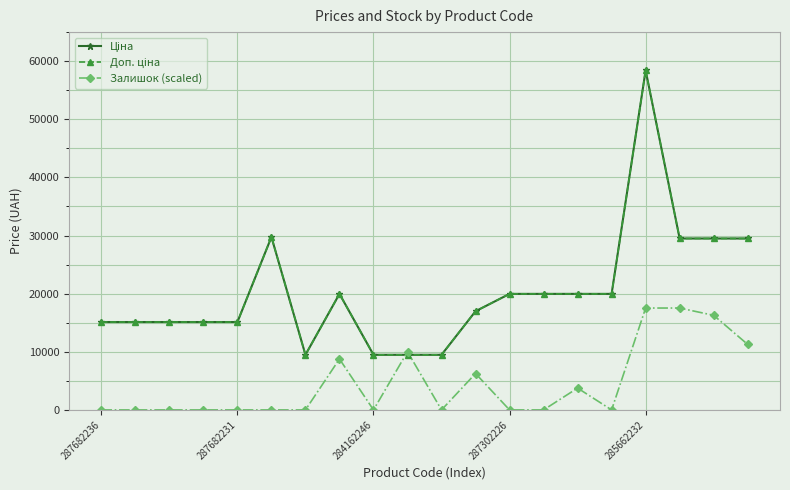

Does the chart have visible grid lines?

Yes